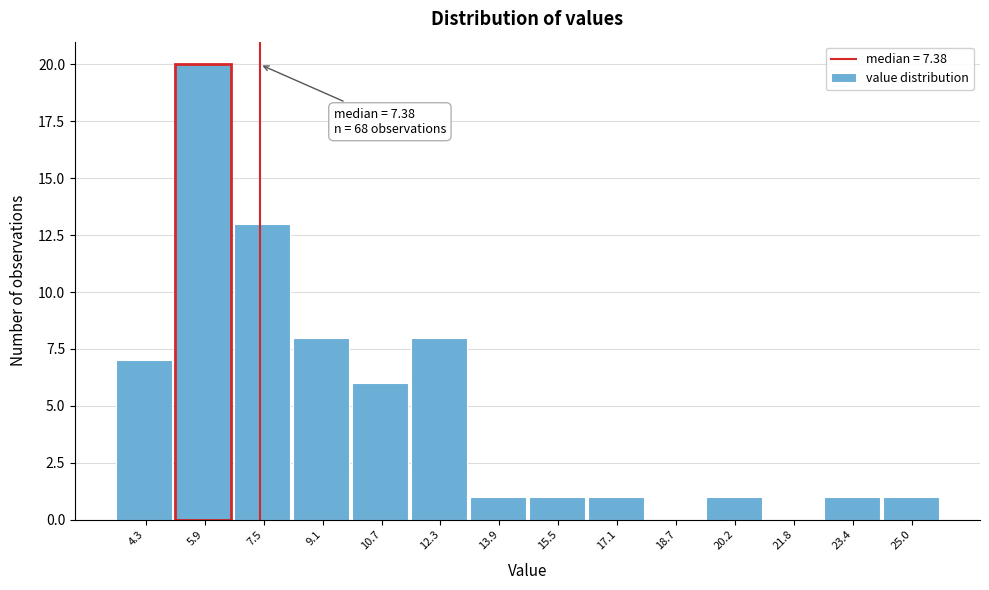

Which range on the x-axis has the tallest bar?

5.0 to 6.6